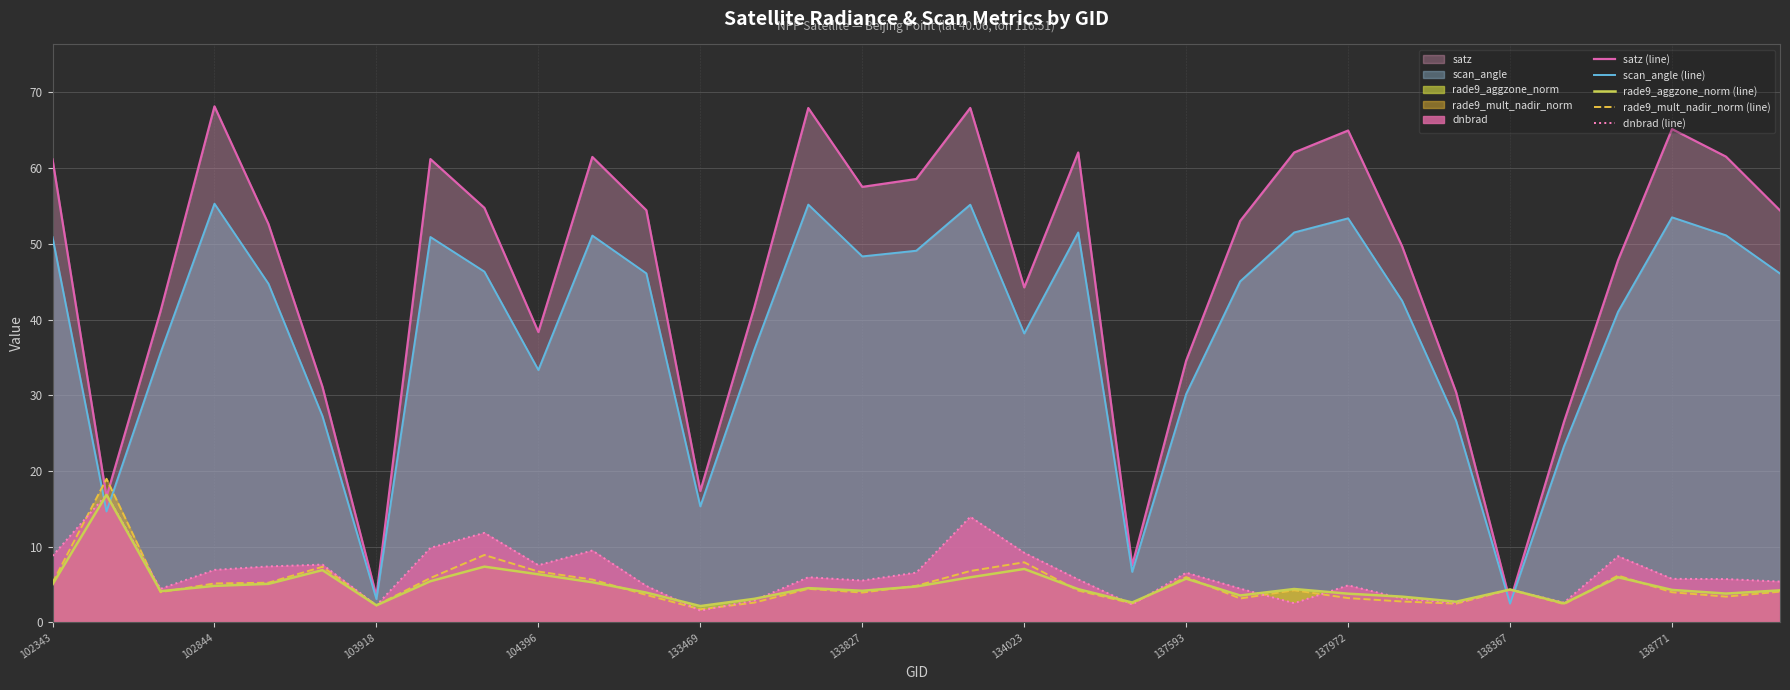

Does the chart display data point markers on the line(s)?

No